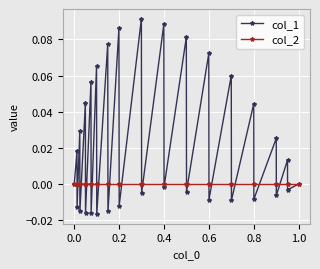

Which series has the largest total across all categories?

col_1